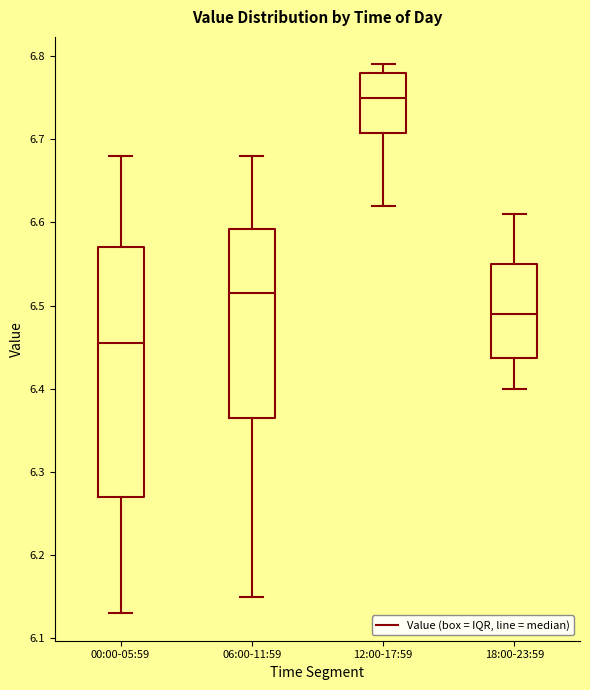

Reading left to right, read every box against the y-axis: the position of its median line, the range the box covers, and the ends of its whiskers. The values are not printed on the chart, so give them approximately, as read against the axis.

00:00-05:59: median 6.46, box 6.27 to 6.57, whiskers 6.13 to 6.68
06:00-11:59: median 6.52, box 6.37 to 6.59, whiskers 6.15 to 6.68
12:00-17:59: median 6.75, box 6.71 to 6.78, whiskers 6.62 to 6.79
18:00-23:59: median 6.49, box 6.44 to 6.55, whiskers 6.40 to 6.61